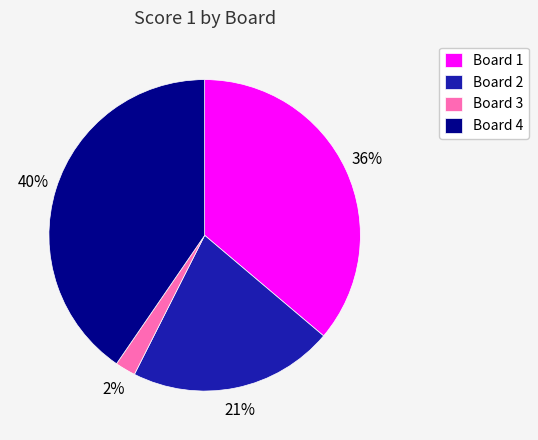

To the nearest percent, what percentage of the pie is Board 3?

2%